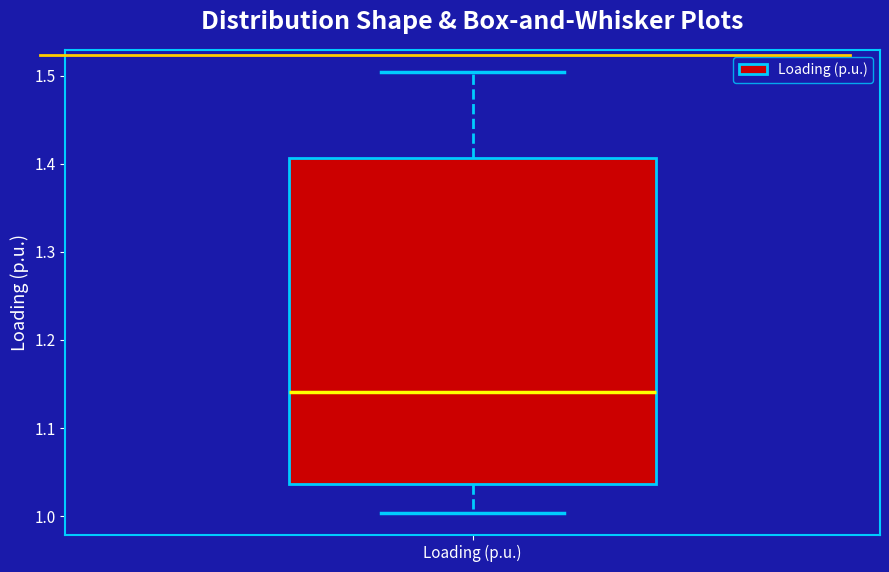

Where does the lower whisker of the box for Loading (p.u.) end on the y-axis? The values are not printed on the chart, so give them approximately, as read against the axis.

1.00